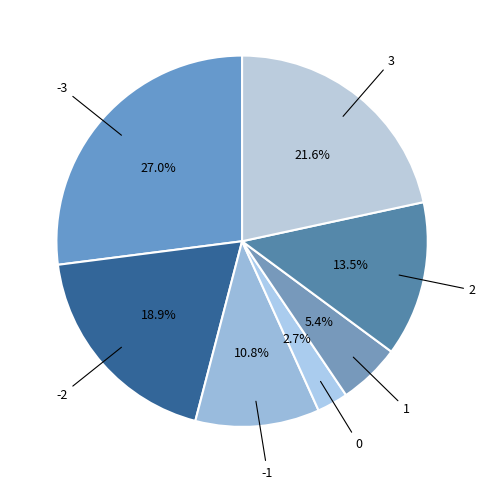

Combined, what portion of the pie is 2 and 3?

35.1%